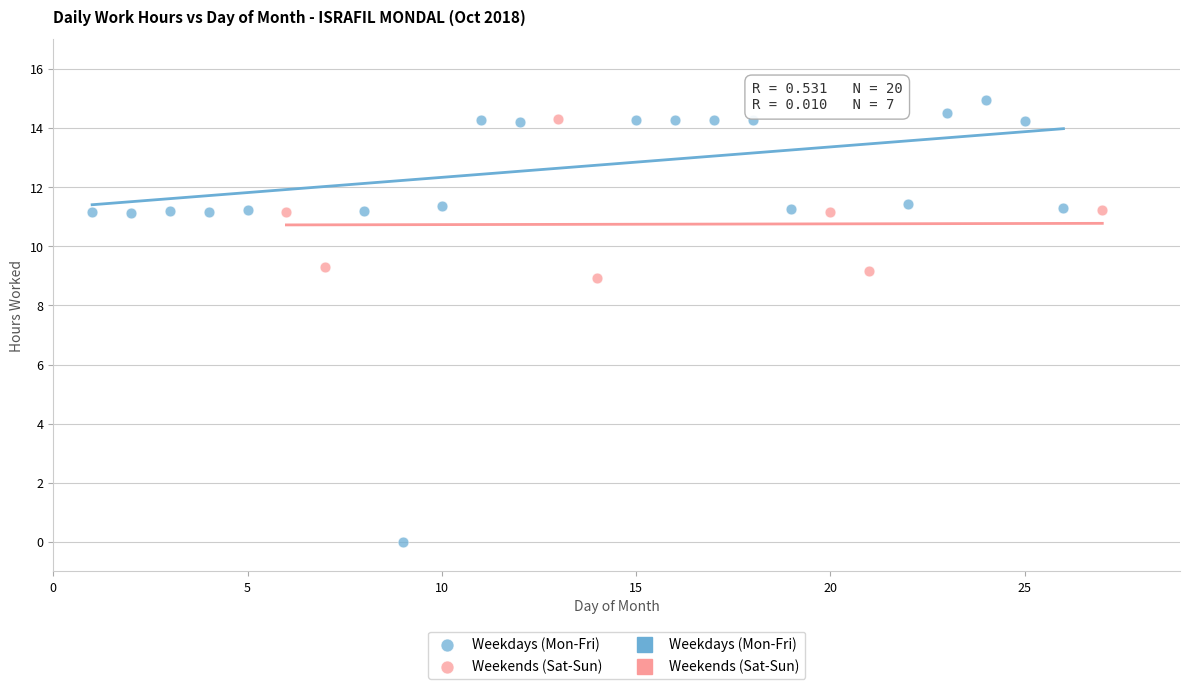

Which series reaches the minimum Y coordinate?

Weekdays (Mon-Fri)